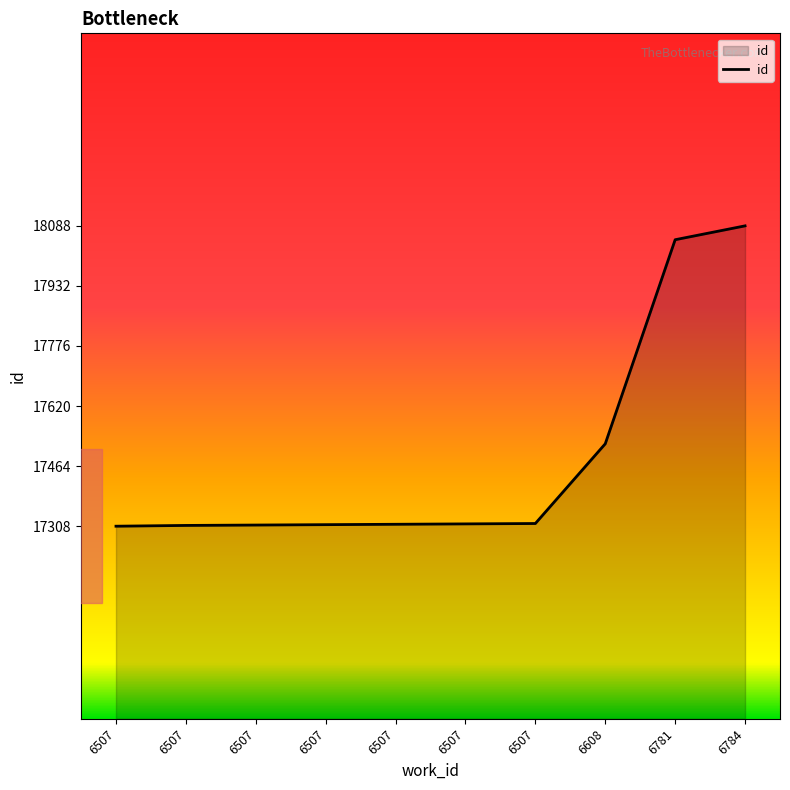

What is the value of the 3rd point from the left?

17308